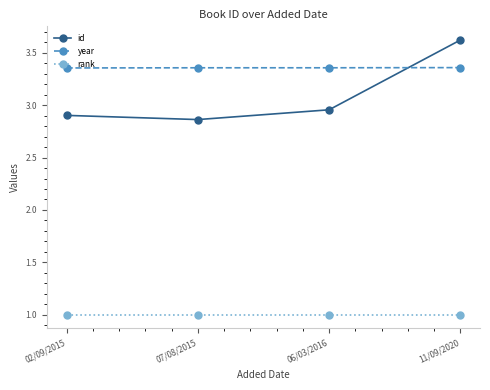

What is the smallest value displayed?

1.0